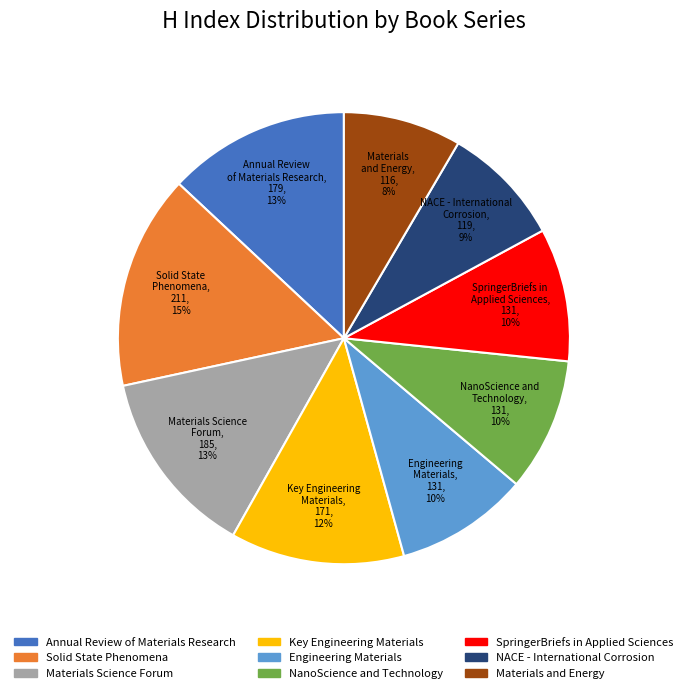

Which category has the biggest portion of the pie?

Solid State Phenomena